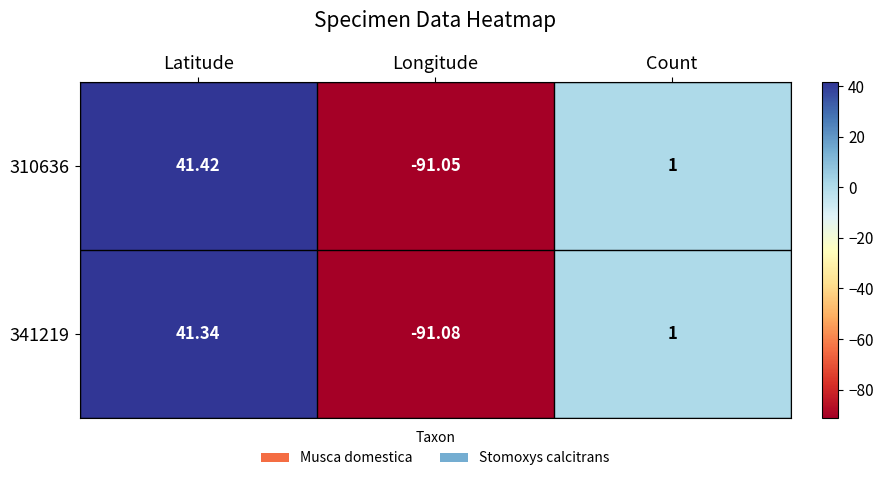

Rank the series by their maximum value, from highest to lowest.

310636, 341219